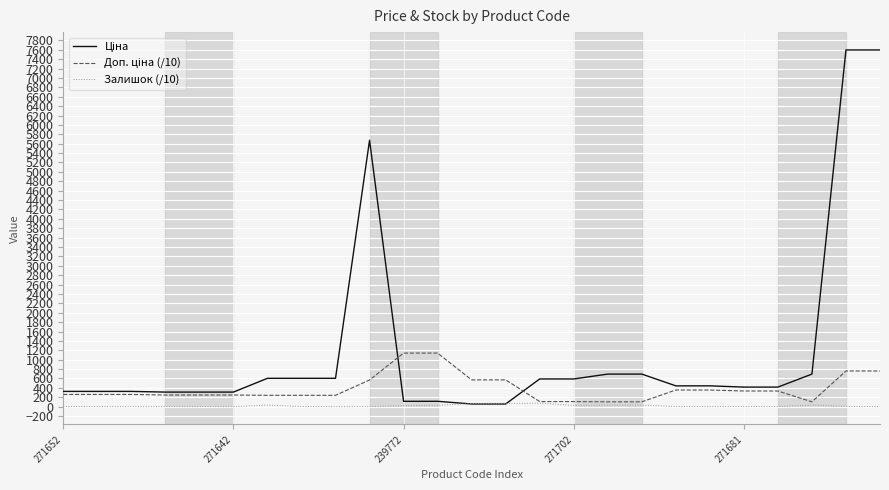

At which category is the sum across all series the highest?

23